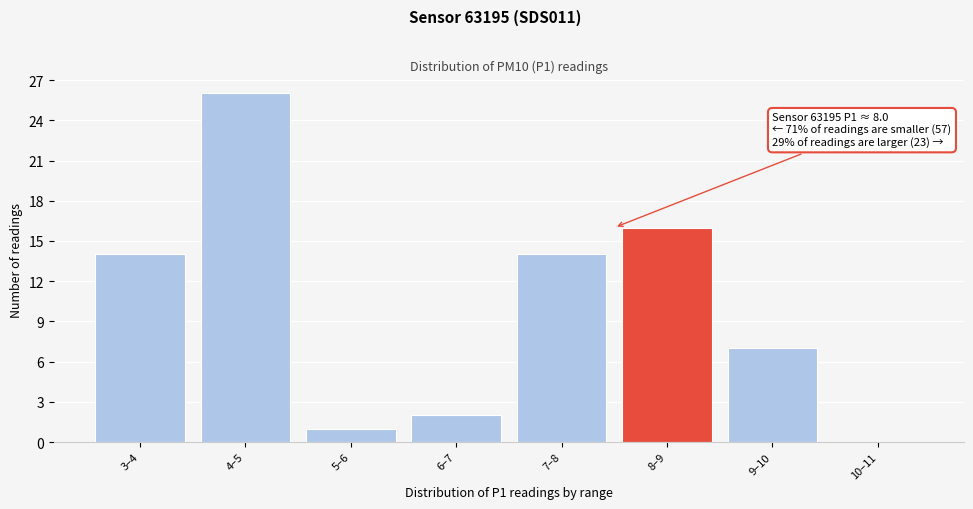

Reading left to right, extract all data points from this chart.

3–4=14	4–5=26	5–6=1	6–7=2	7–8=14	8–9=16	9–10=7	10–11=0